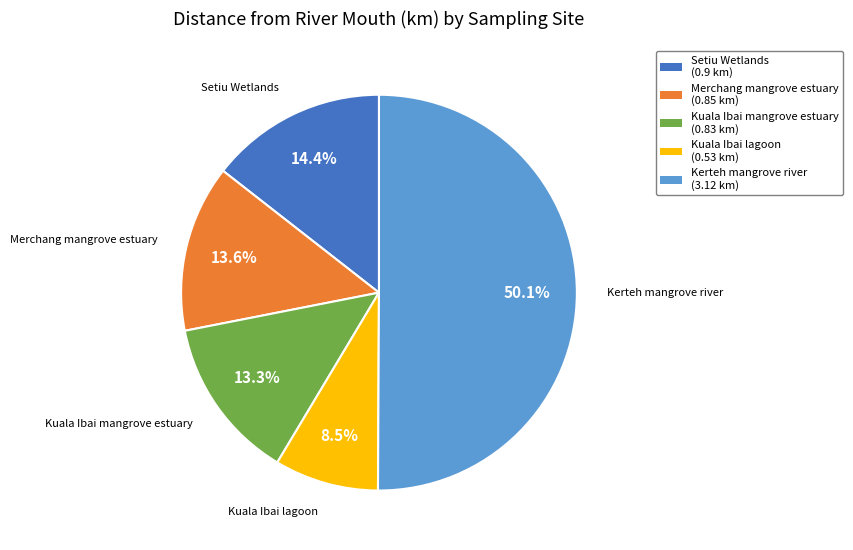

Which category accounts for the majority?

Kerteh mangrove river